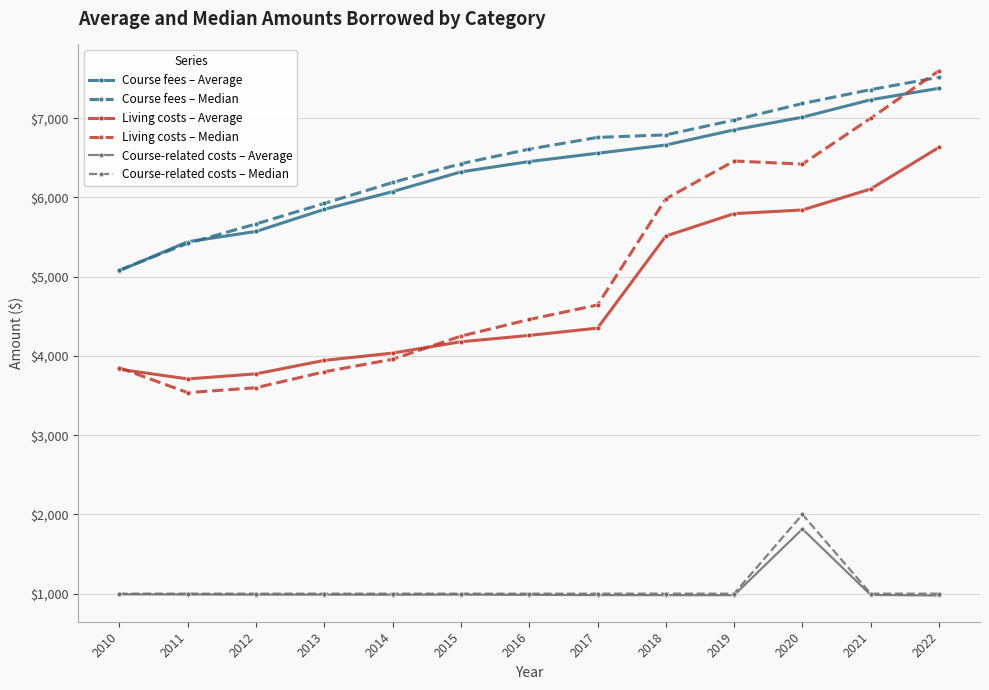

True or false: Course fees – Median has a value of 3411 at 2016.

False